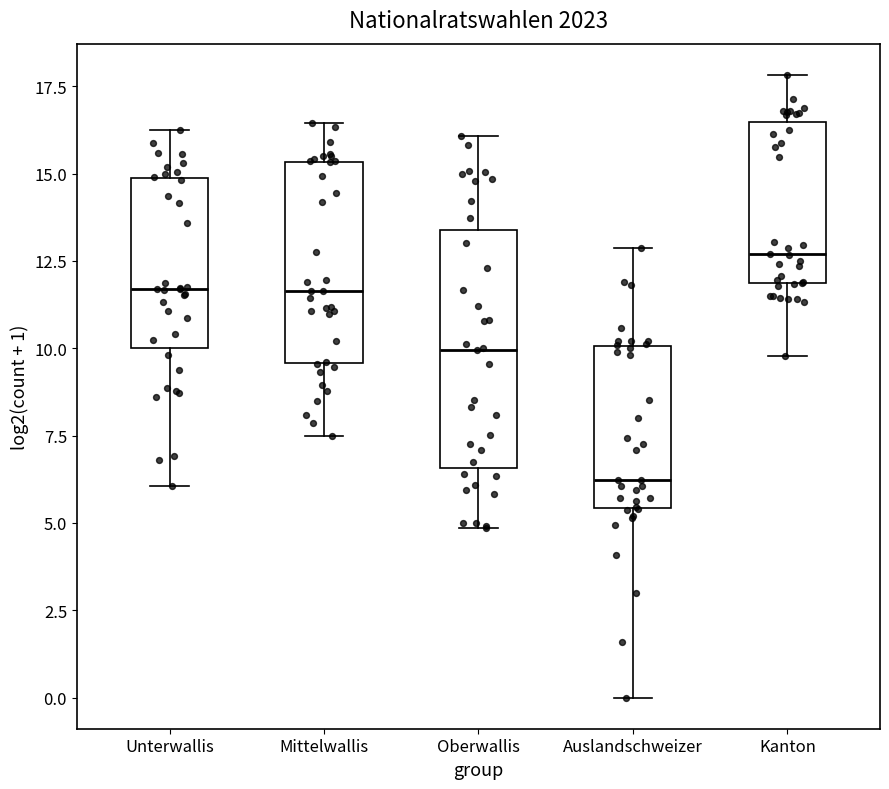

Comparing the boxes themselves (not the whiskers), which one is the tallest?

Oberwallis